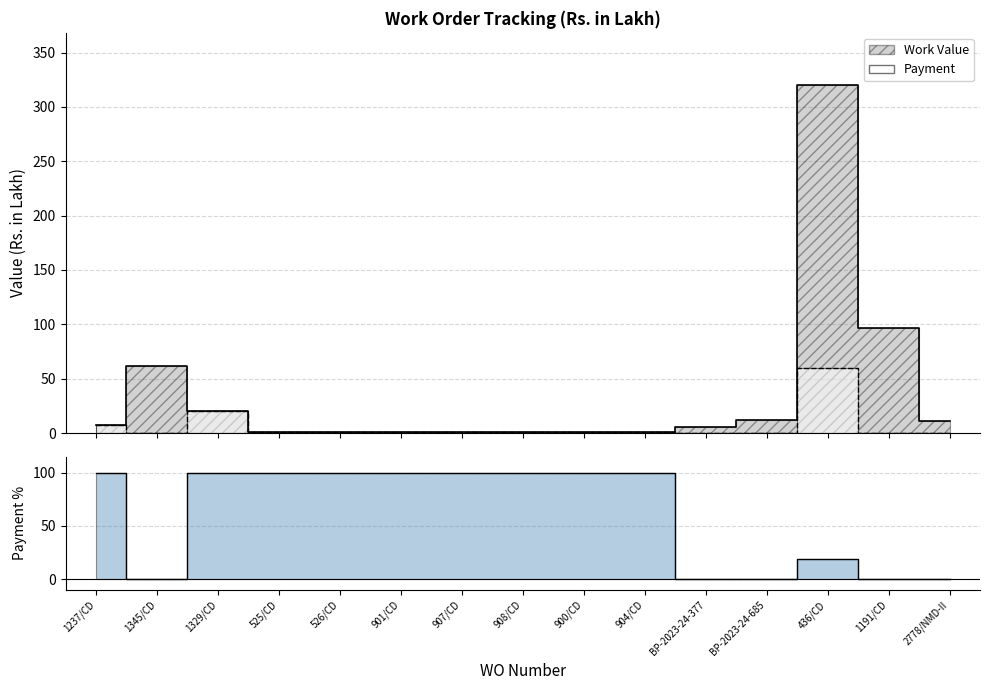

Rank the series at 908/CD from lowest to highest value.

Work Value, Payment, Payment %